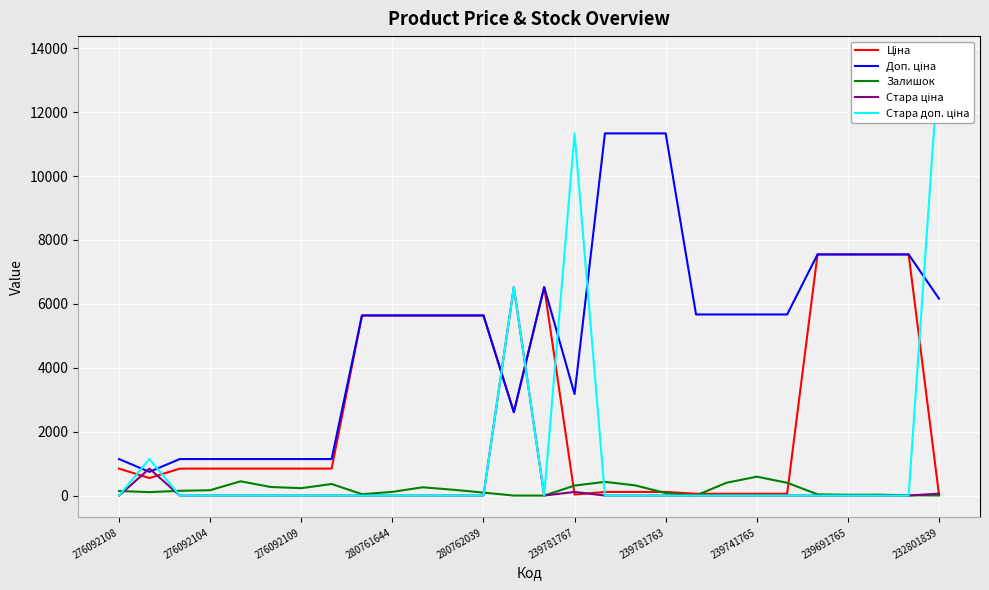

The Залишок series shows 167.0 at 276092104. True or false?

True